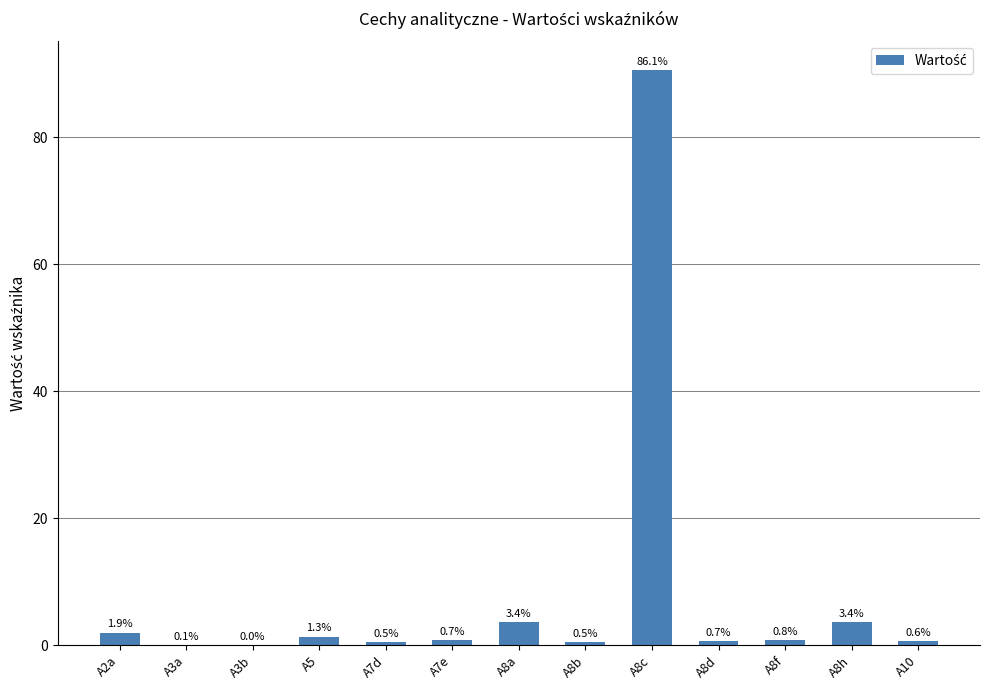

Which has a higher value, A8c or A10?

A8c